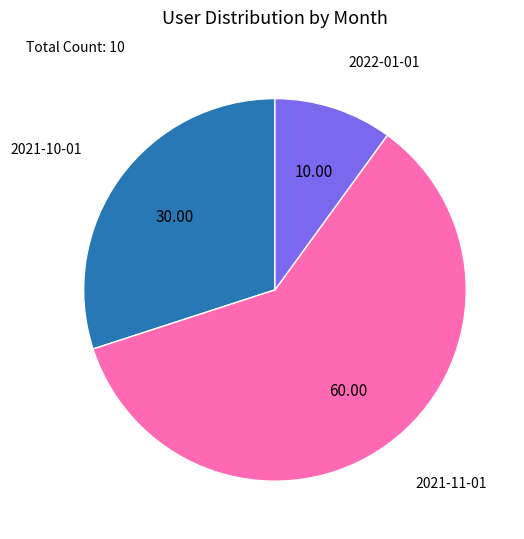

Does any single category account for the majority?

Yes